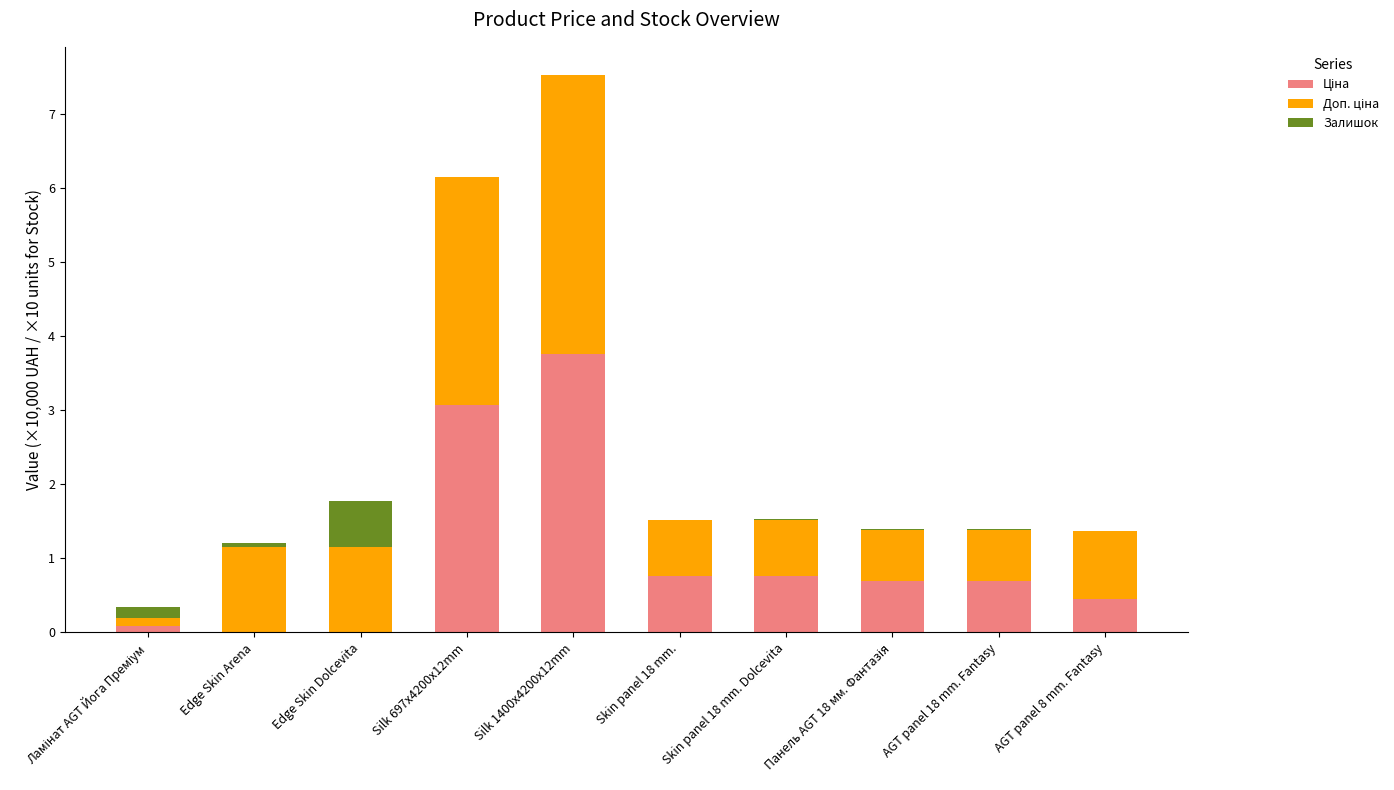

At which category is the sum across all series the highest?

Silk 1400x4200x12mm